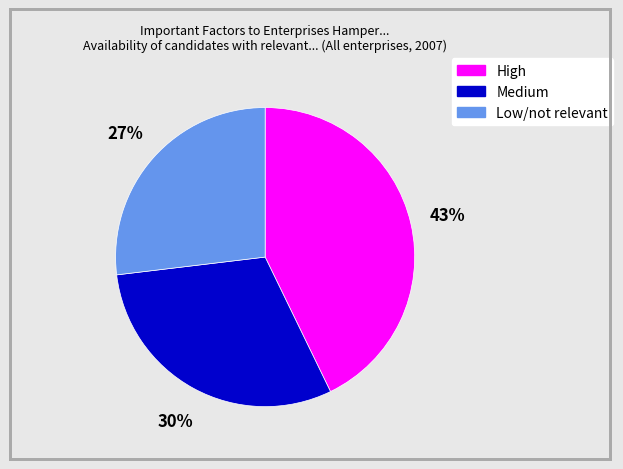

Do Medium and High together represent more than half of the pie?

Yes